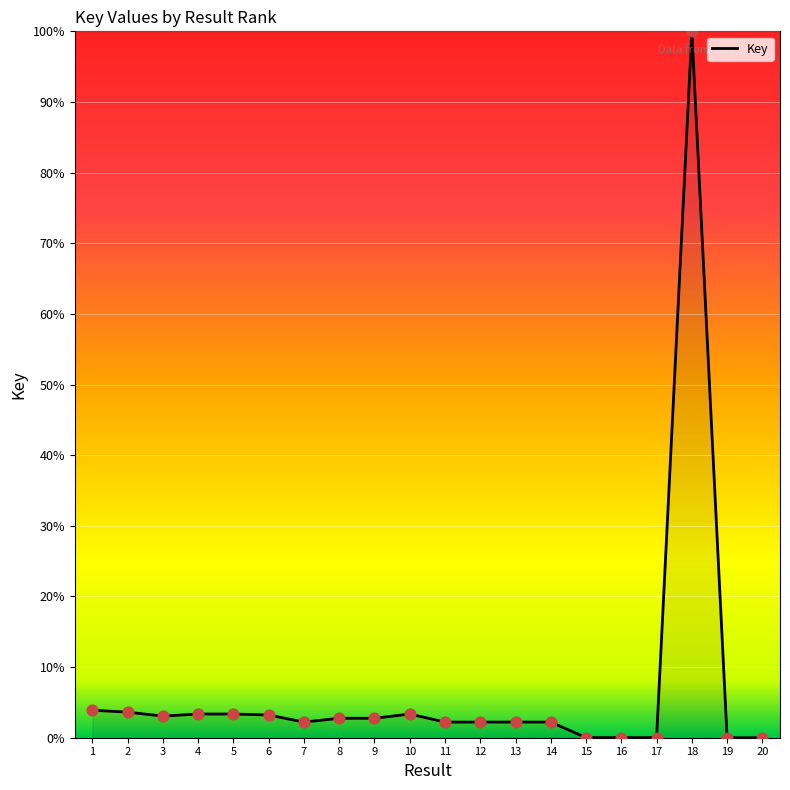

True or false: the data shows 0.0 at 16.

True